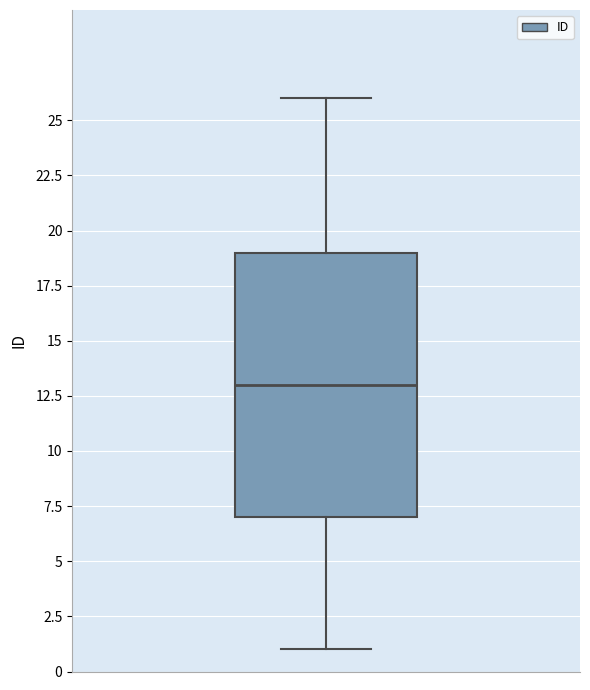

Read this box plot against the y-axis: the position of the median line, the range covered by the box, and the ends of both whiskers. The values are not printed on the chart, so give them approximately, as read against the axis.

median 13, box 7 to 19, whiskers 1 to 26